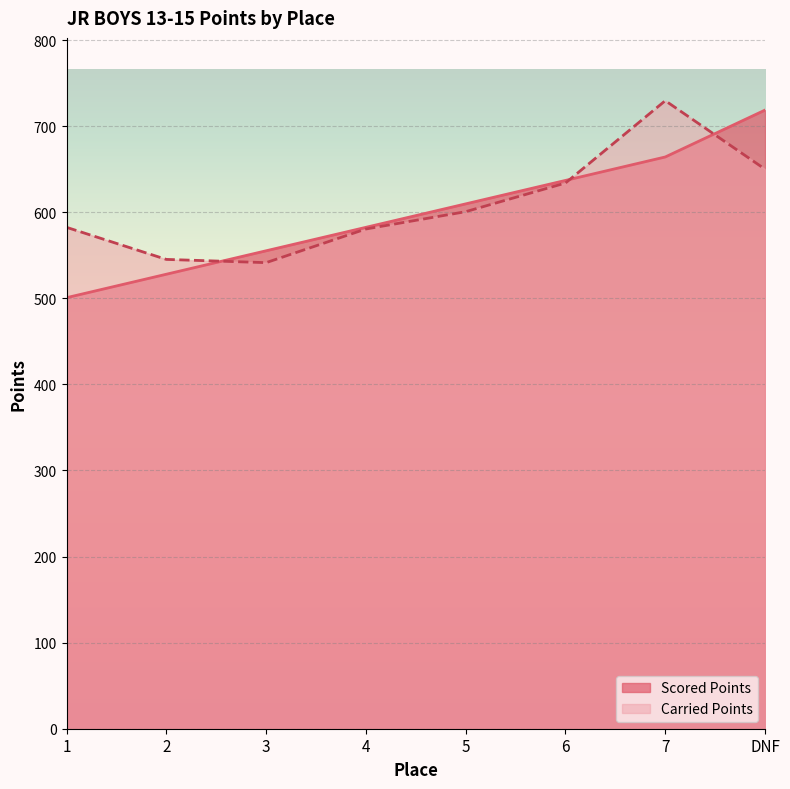

Reading left to right, transcribe all the data shown in this chart.

Scored Points: 500.7	528.0	555.2	582.5	609.7	637.0	664.2	718.7
Carried Points: 582.5	545.2	541.4	580.5	600.7	633.9	729.6	650.0